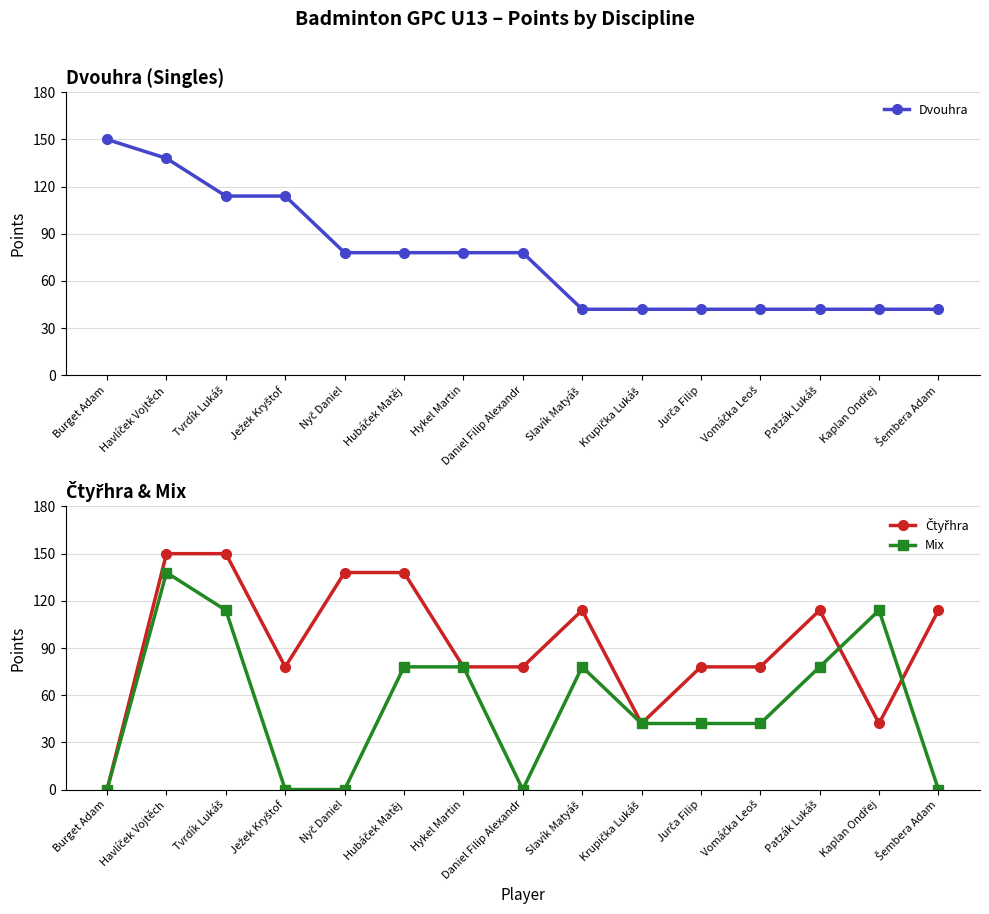

Where do Mix and Čtyřhra first cross each other?

Patzák Lukáš and Kaplan Ondřej